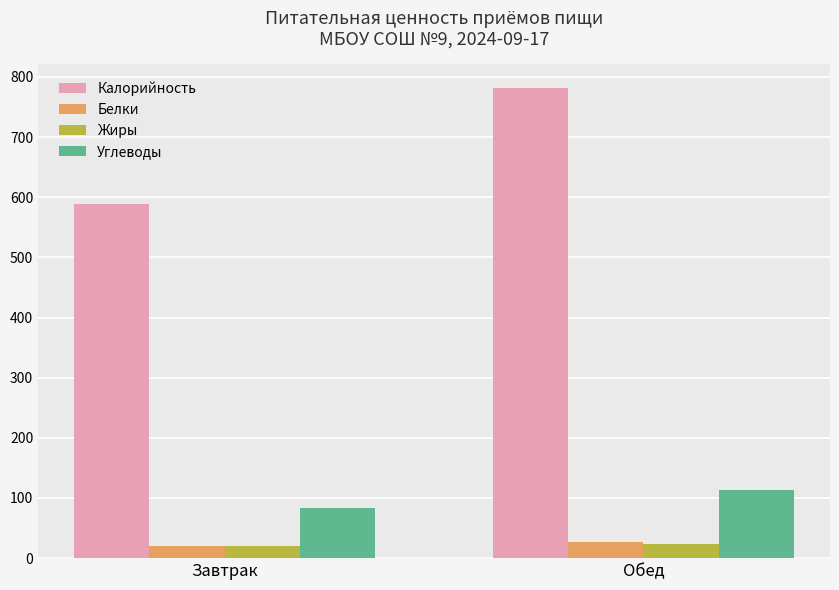

What is the label of the 2nd bar from the right?

Завтрак